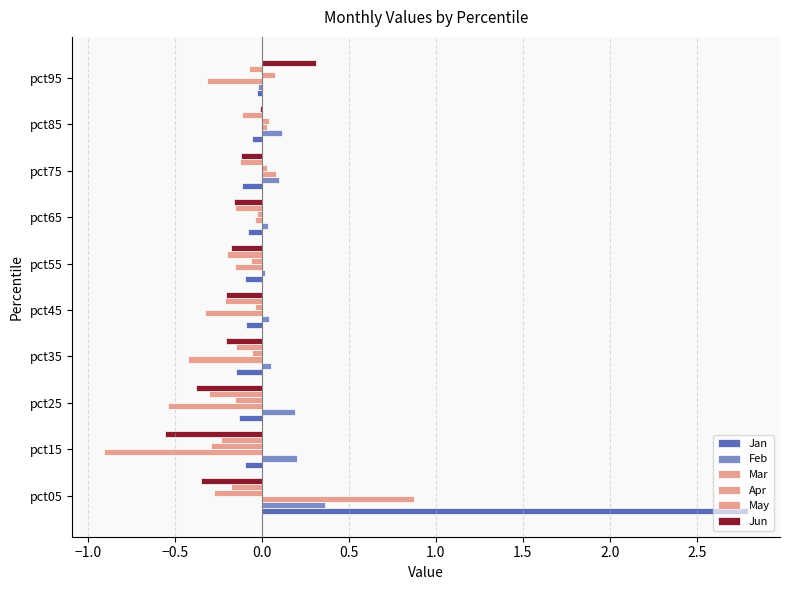

Count the number of data series in this chart.

6